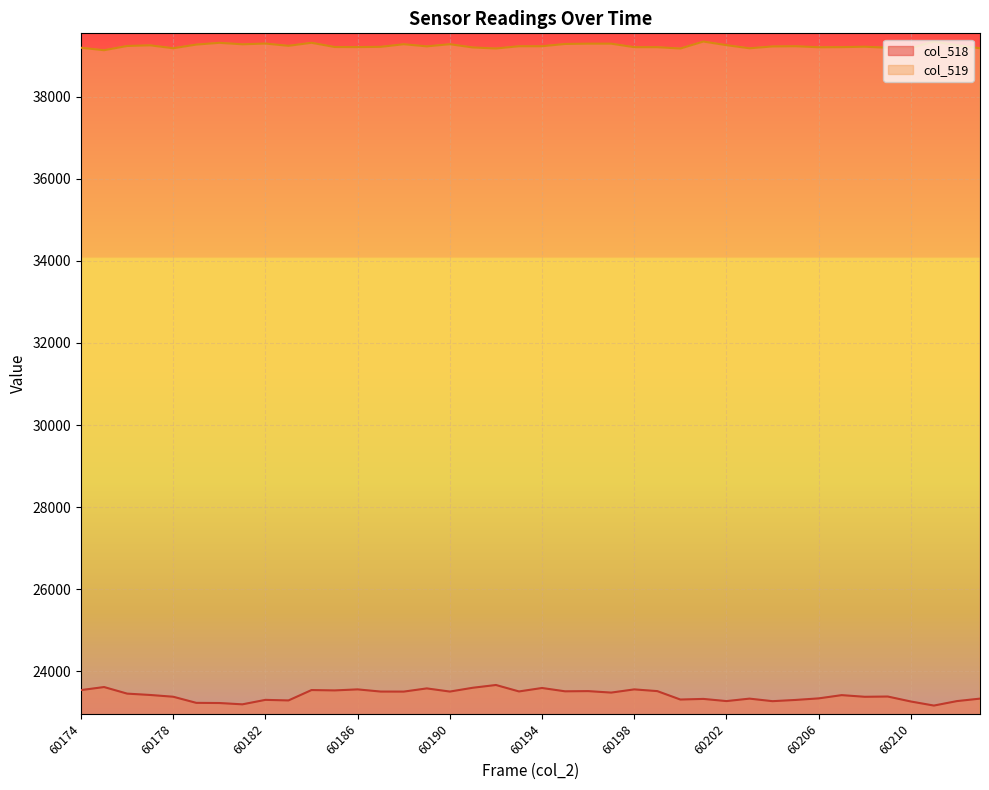

Count the number of categories in the chart.

40